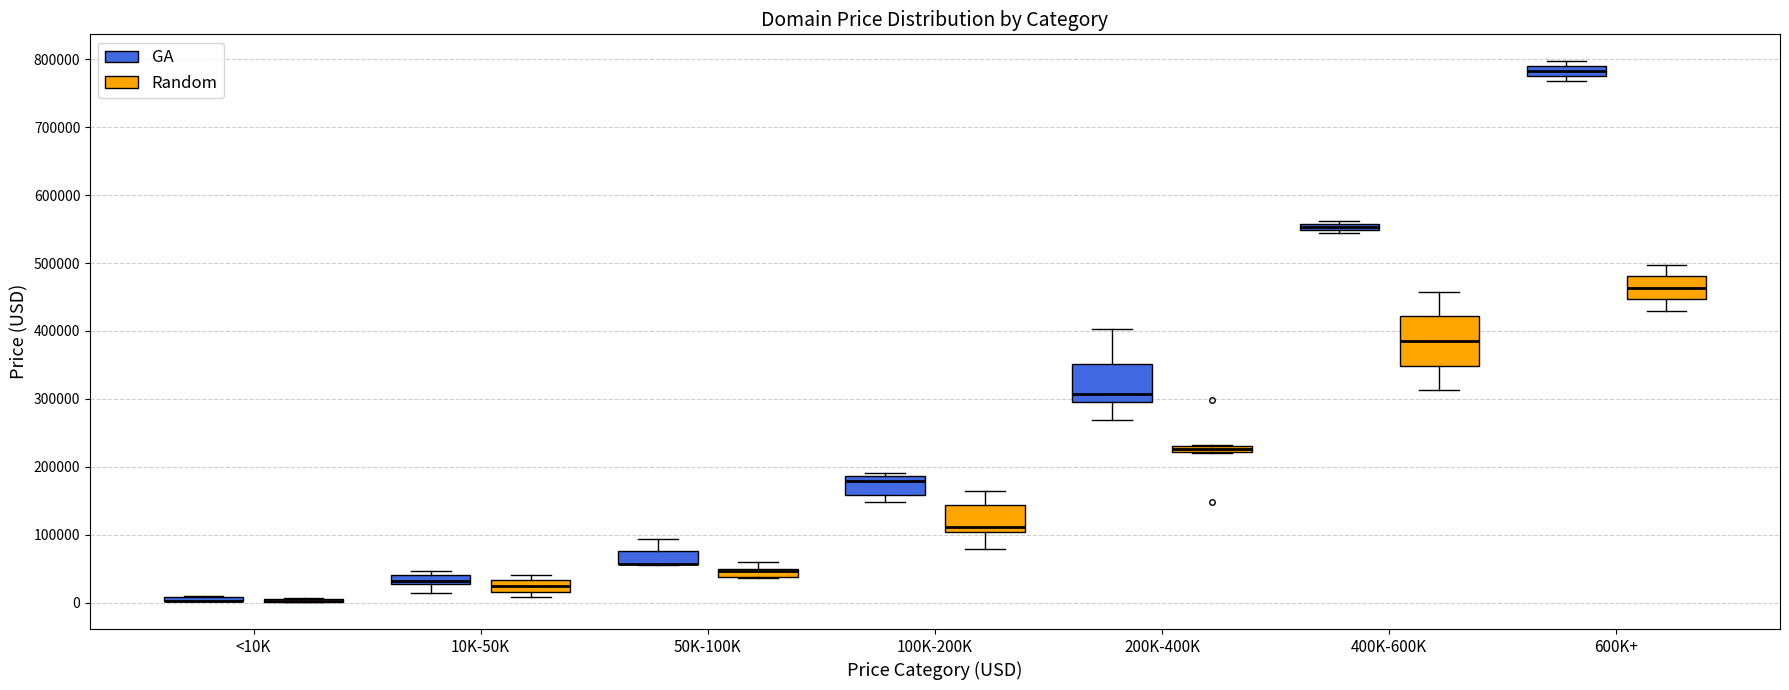

Where is the upper edge of the box for 10K-50K (Random) on the y-axis? The values are not printed on the chart, so give them approximately, as read against the axis.

30000